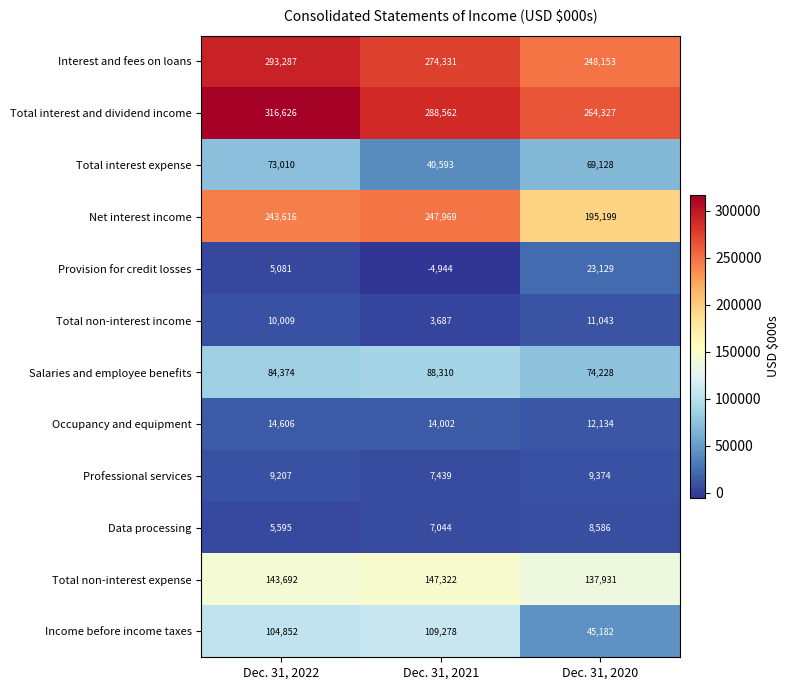

Which series has the largest range (max minus min)?

Income before income taxes